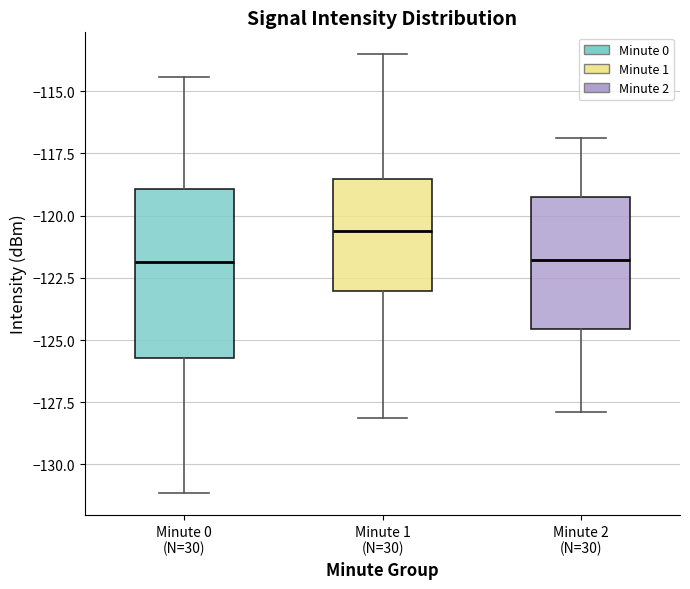

Comparing the boxes themselves (not the whiskers), which one is the tallest?

Minute 0 (N=30)